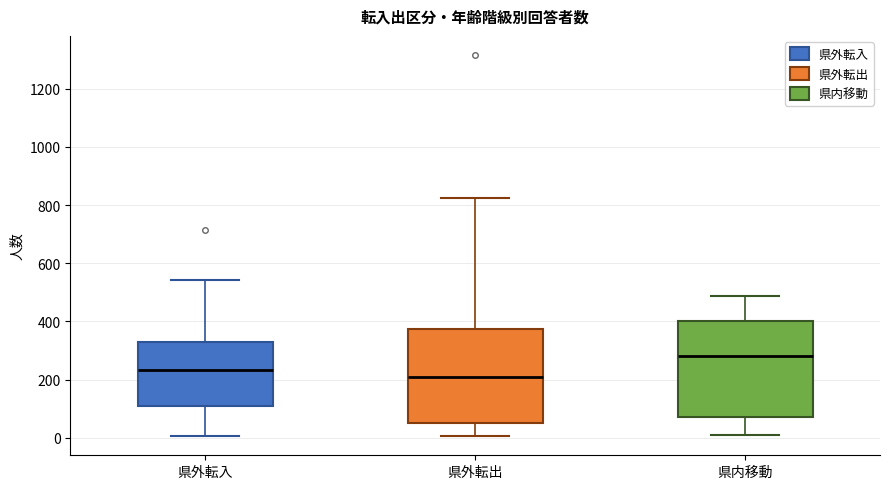

Reading left to right, transcribe this box plot: for each box, give where its median line is, the range the box spans, and where its two whiskers end, as read against the y-axis. The values are not printed on the chart, so give them approximately, as read against the axis.

県外転入: median 240, box 100 to 320, whiskers 0 to 540
県外転出: median 200, box 60 to 380, whiskers 0 to 820
県内移動: median 280, box 60 to 400, whiskers 0 to 480